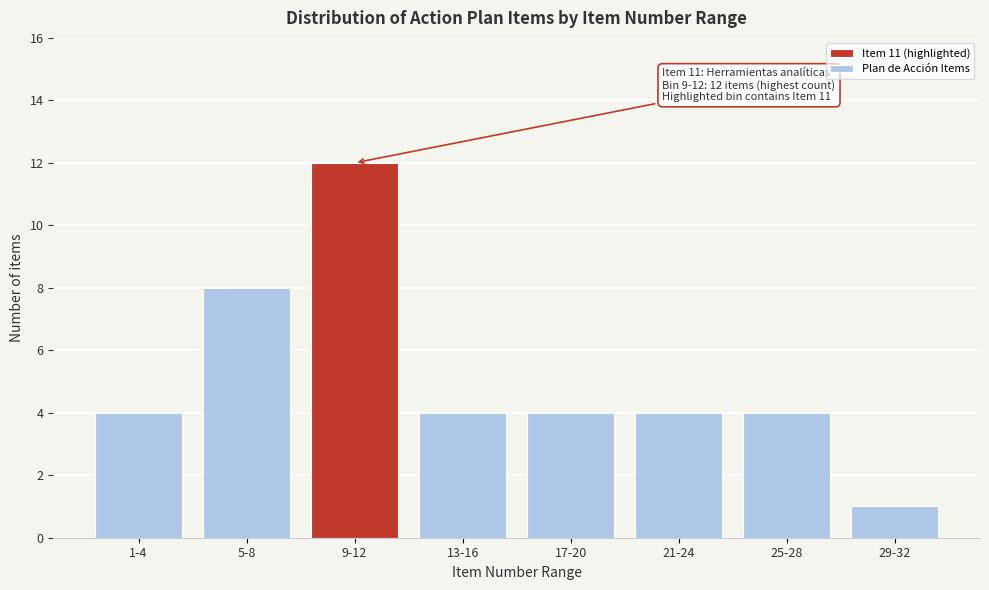

Reading left to right, what are all the values shown in this chart?

1-4=4	5-8=8	9-12=12	13-16=4	17-20=4	21-24=4	25-28=4	29-32=1